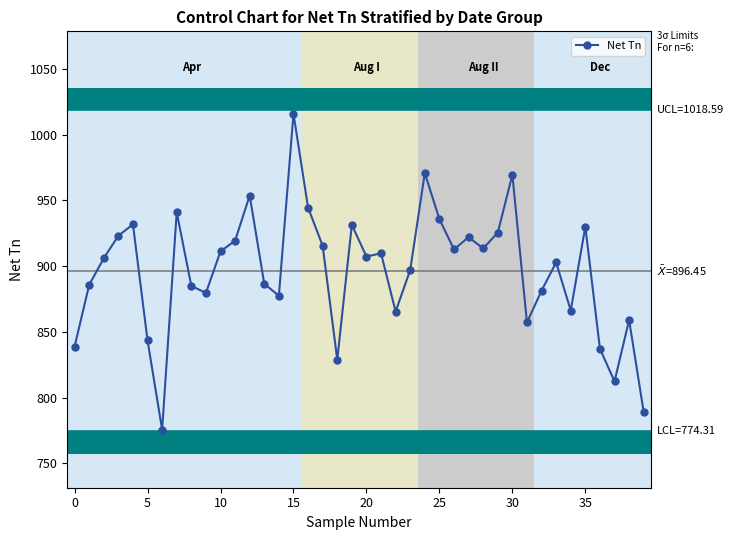

What is the difference between the second highest and minimum values?

195.0